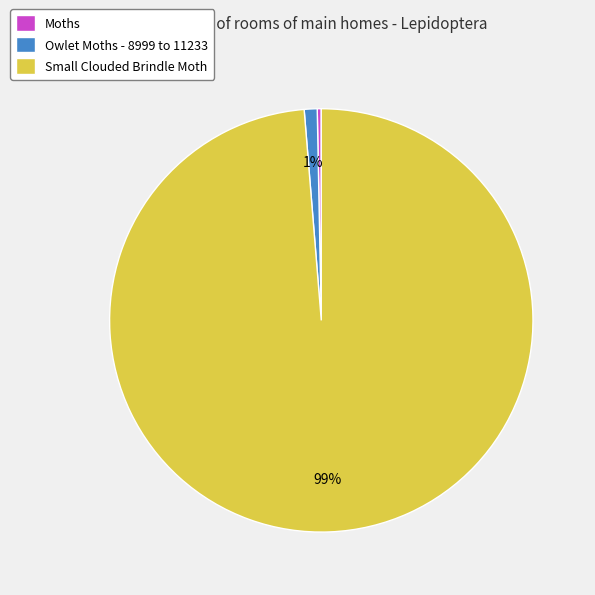

Is there a majority slice in this chart?

Yes